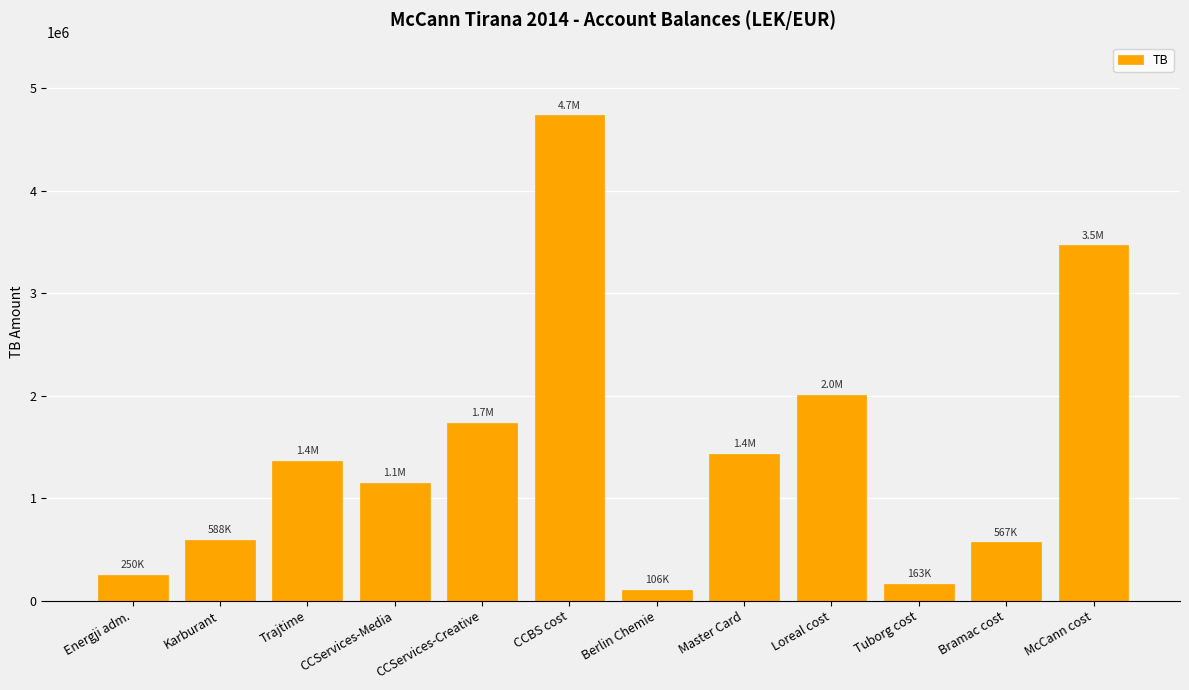

Approximately how many times larger is the value at Loreal cost compared to Karburant?

3.4